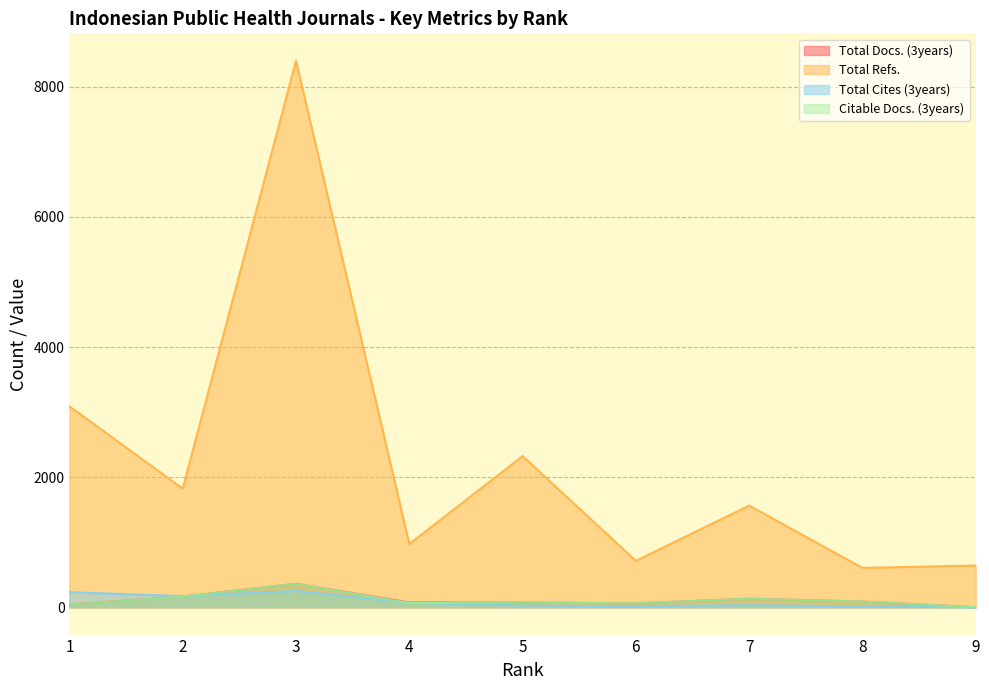

Which series has the largest total across all categories?

Total Refs.